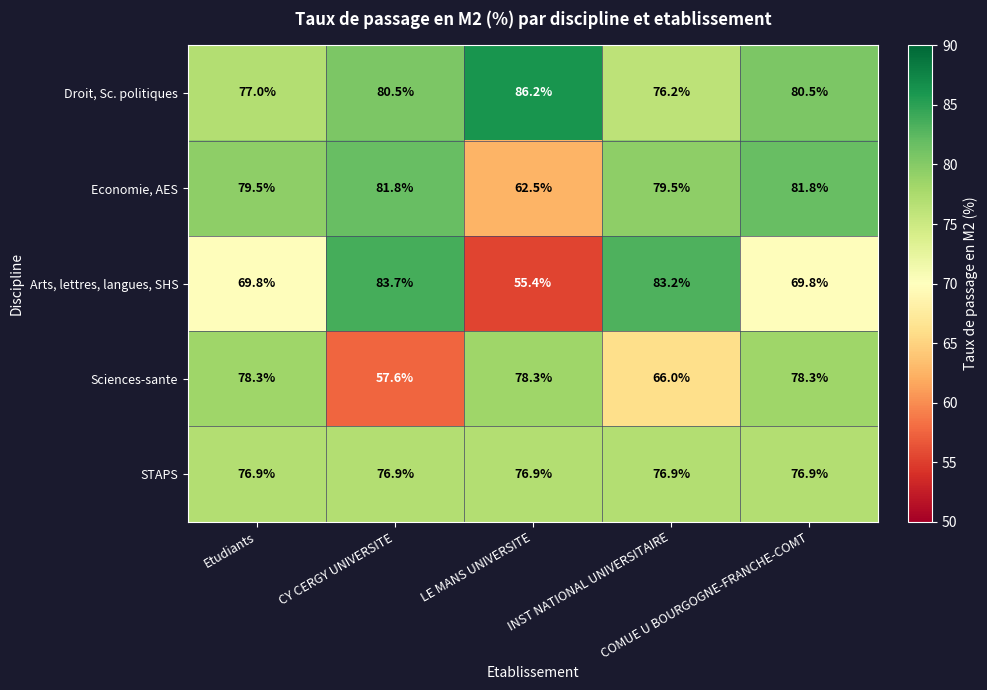

Rank the series by their maximum value, from lowest to highest.

STAPS, Sciences-sante, Economie, AES, Arts, lettres, langues, SHS, Droit, Sc. politiques